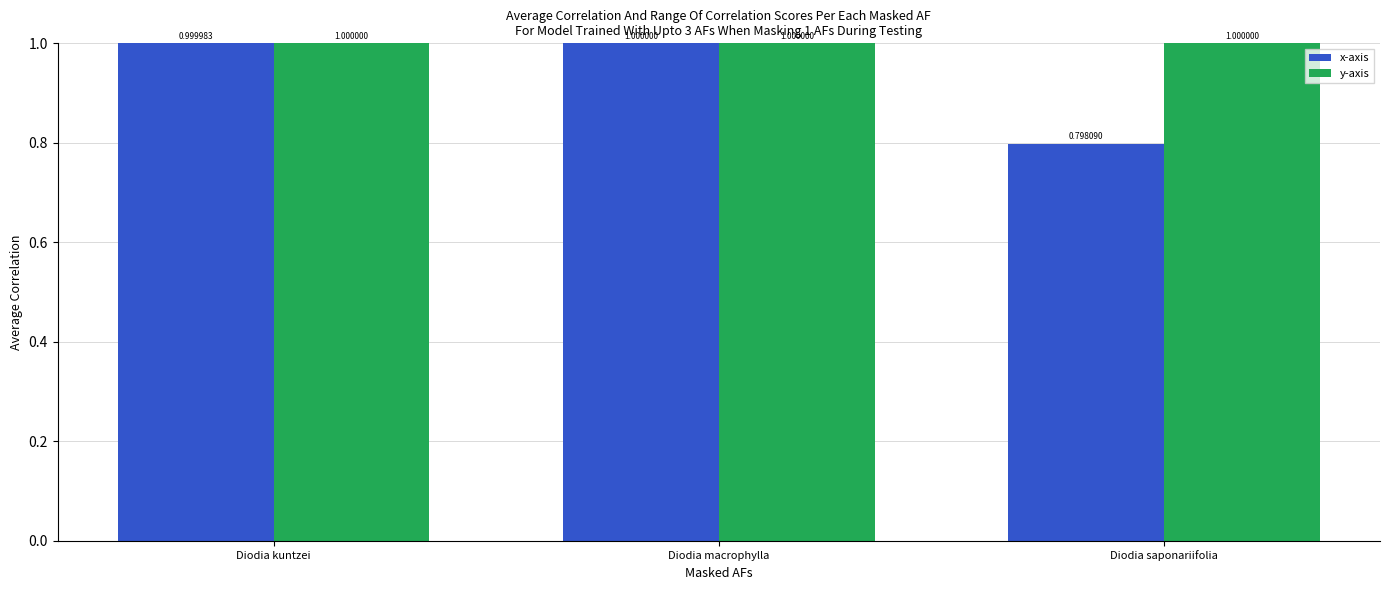

Reading left to right, transcribe all the data shown in this chart.

x-axis: Diodia kuntzei=1.0	Diodia macrophylla=1.0	Diodia saponariifolia=0.8
y-axis: Diodia kuntzei=1.0	Diodia macrophylla=1.0	Diodia saponariifolia=1.0